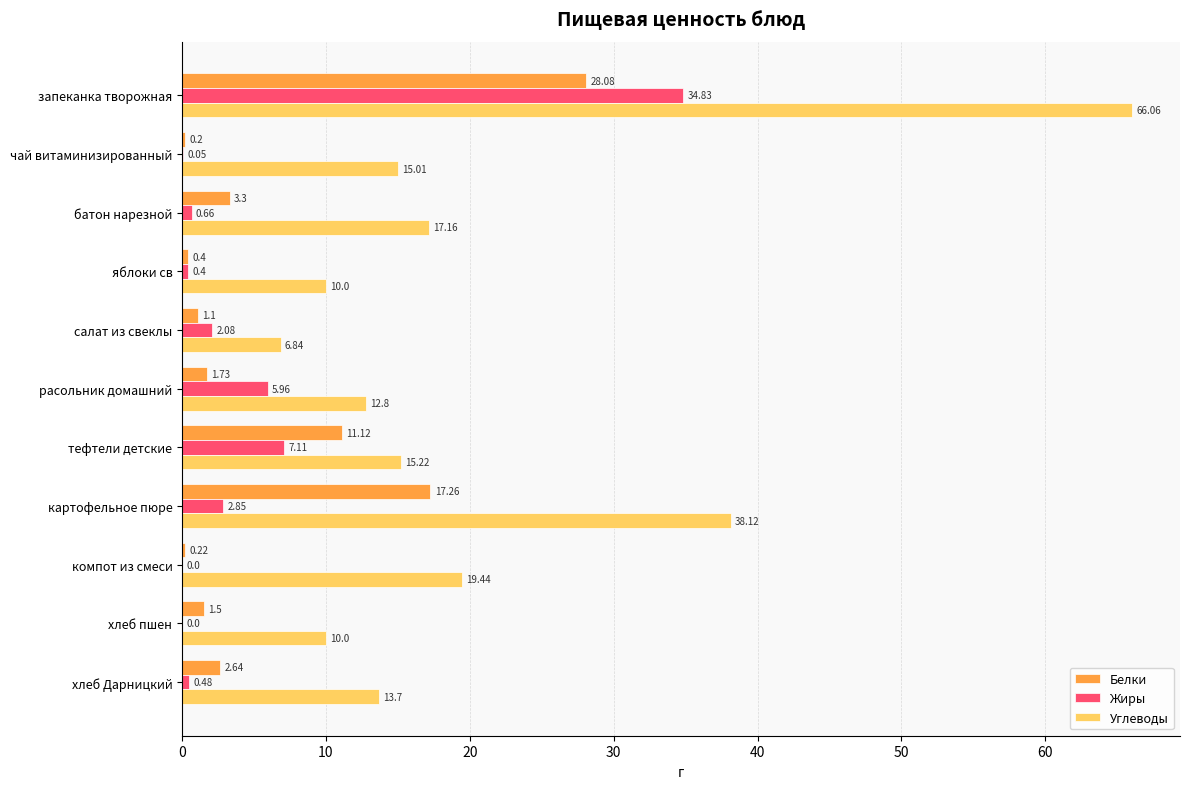

Count the number of categories in the chart.

11